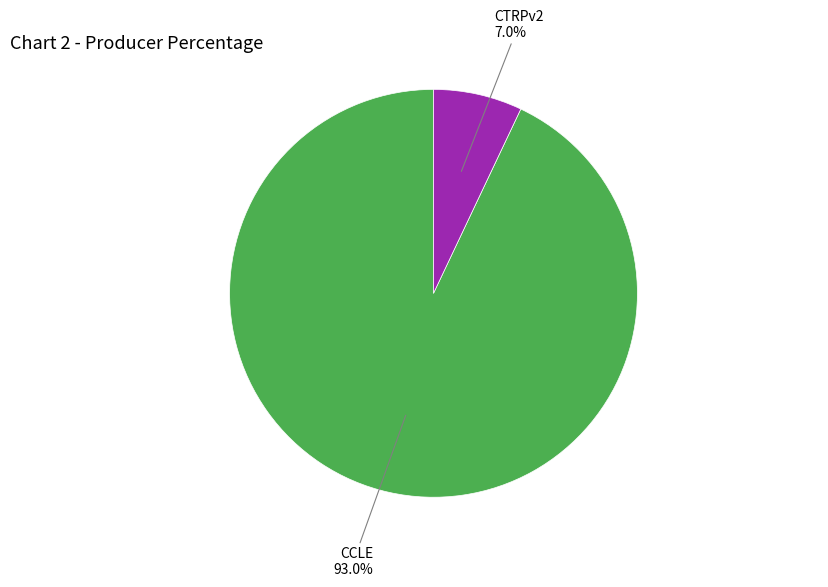

What percentage is the CTRPv2 slice, to the nearest percent?

7%